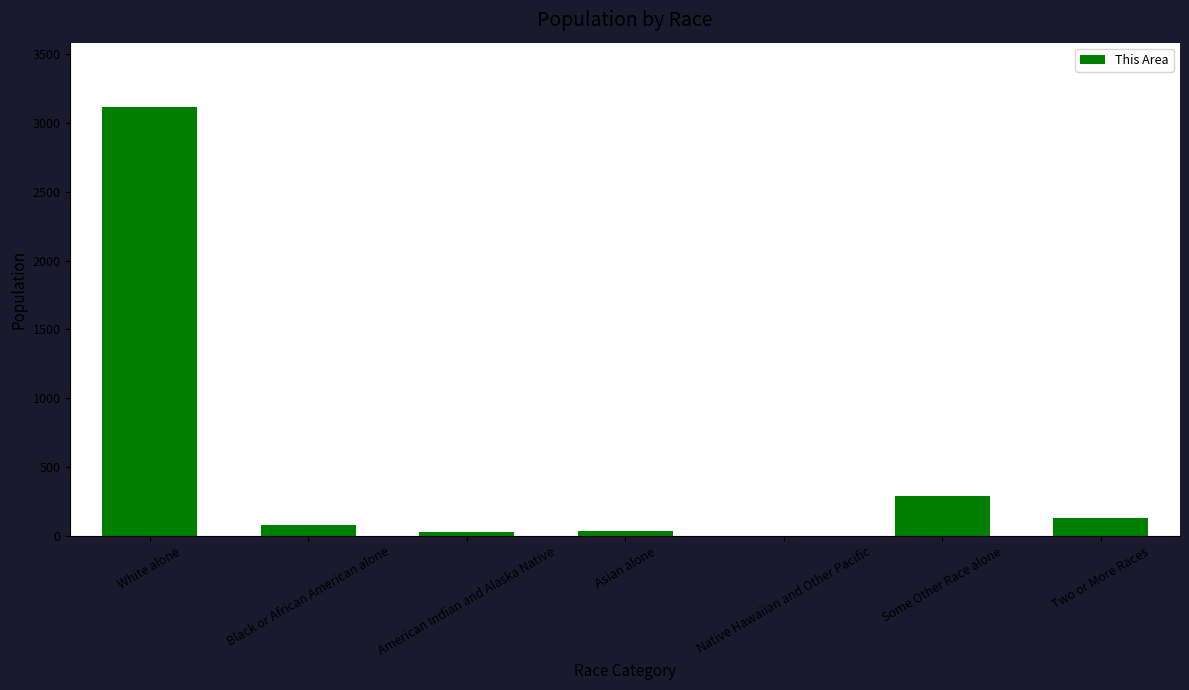

Where is the data nearest to the value 1558?

Some Other Race alone